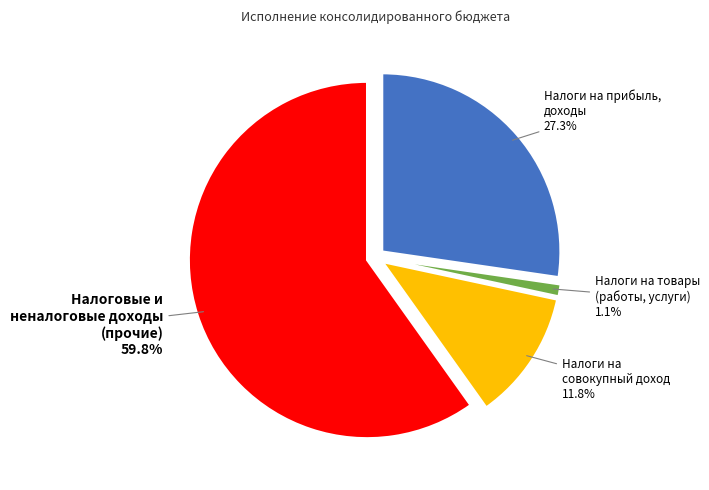

Does any single category account for the majority?

Yes